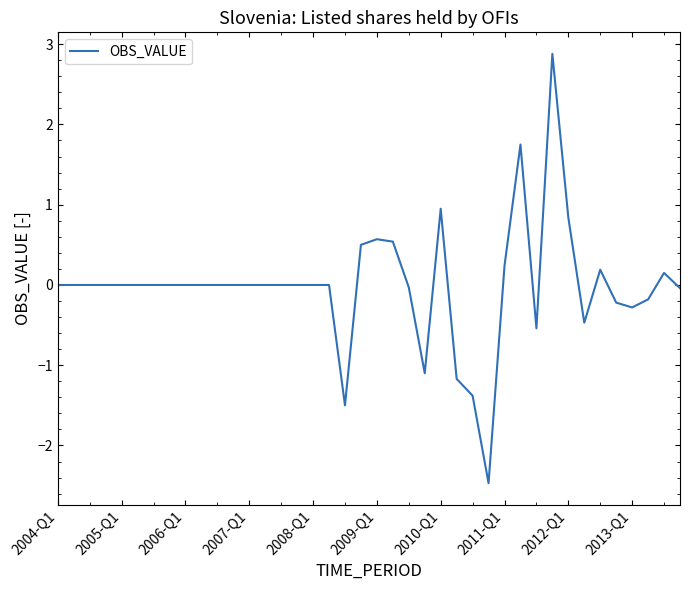

What is the maximum value shown in the chart?

2.9